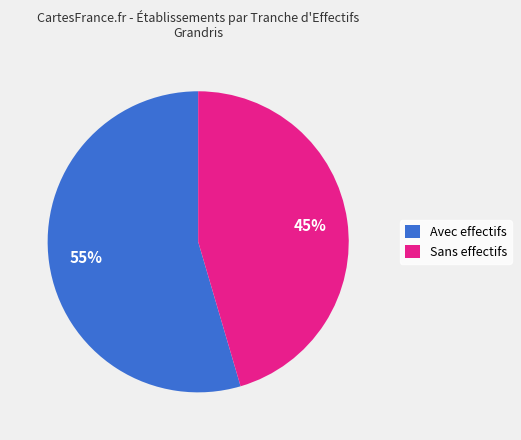

How many segments does this pie chart have?

2